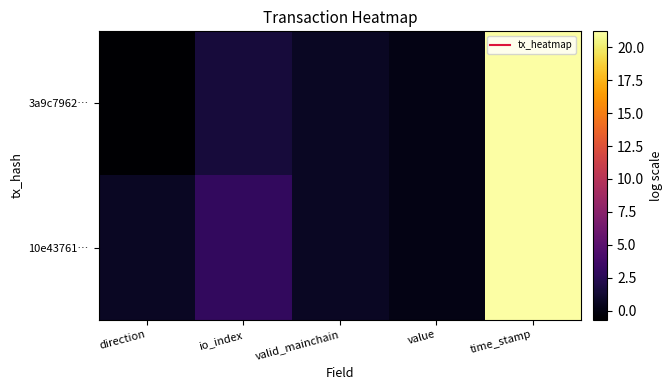

What is the difference between the highest and lowest values at direction?

1.4